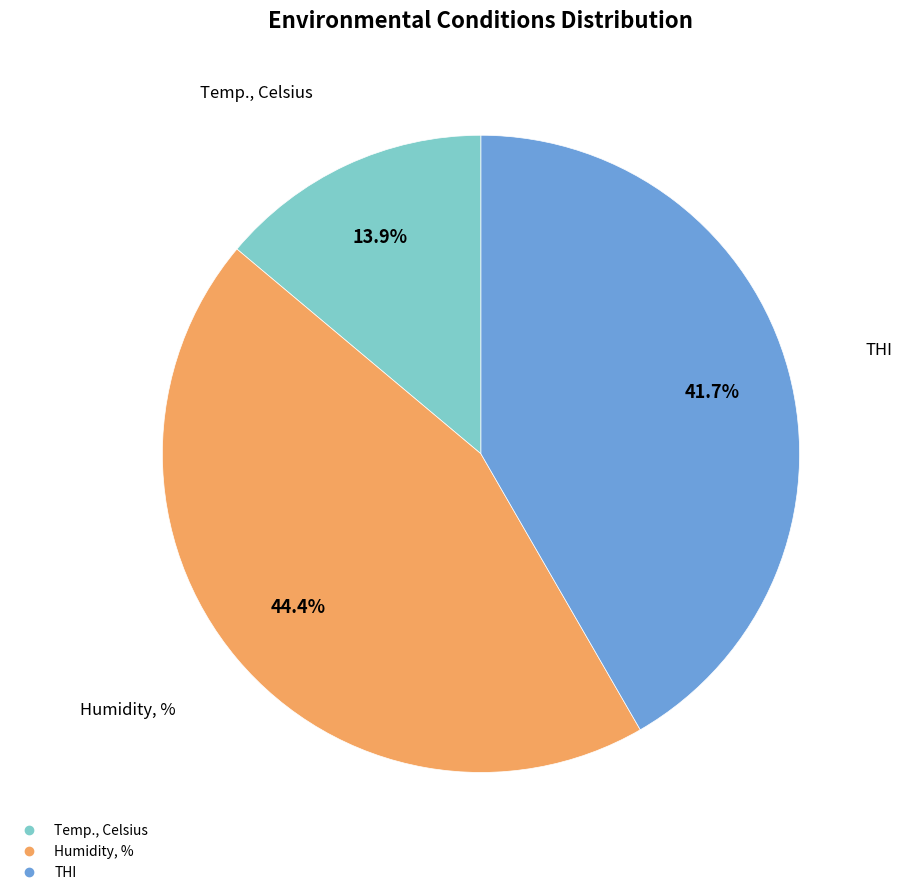

What is the ratio of the value at THI to the value at Humidity, %?

0.9